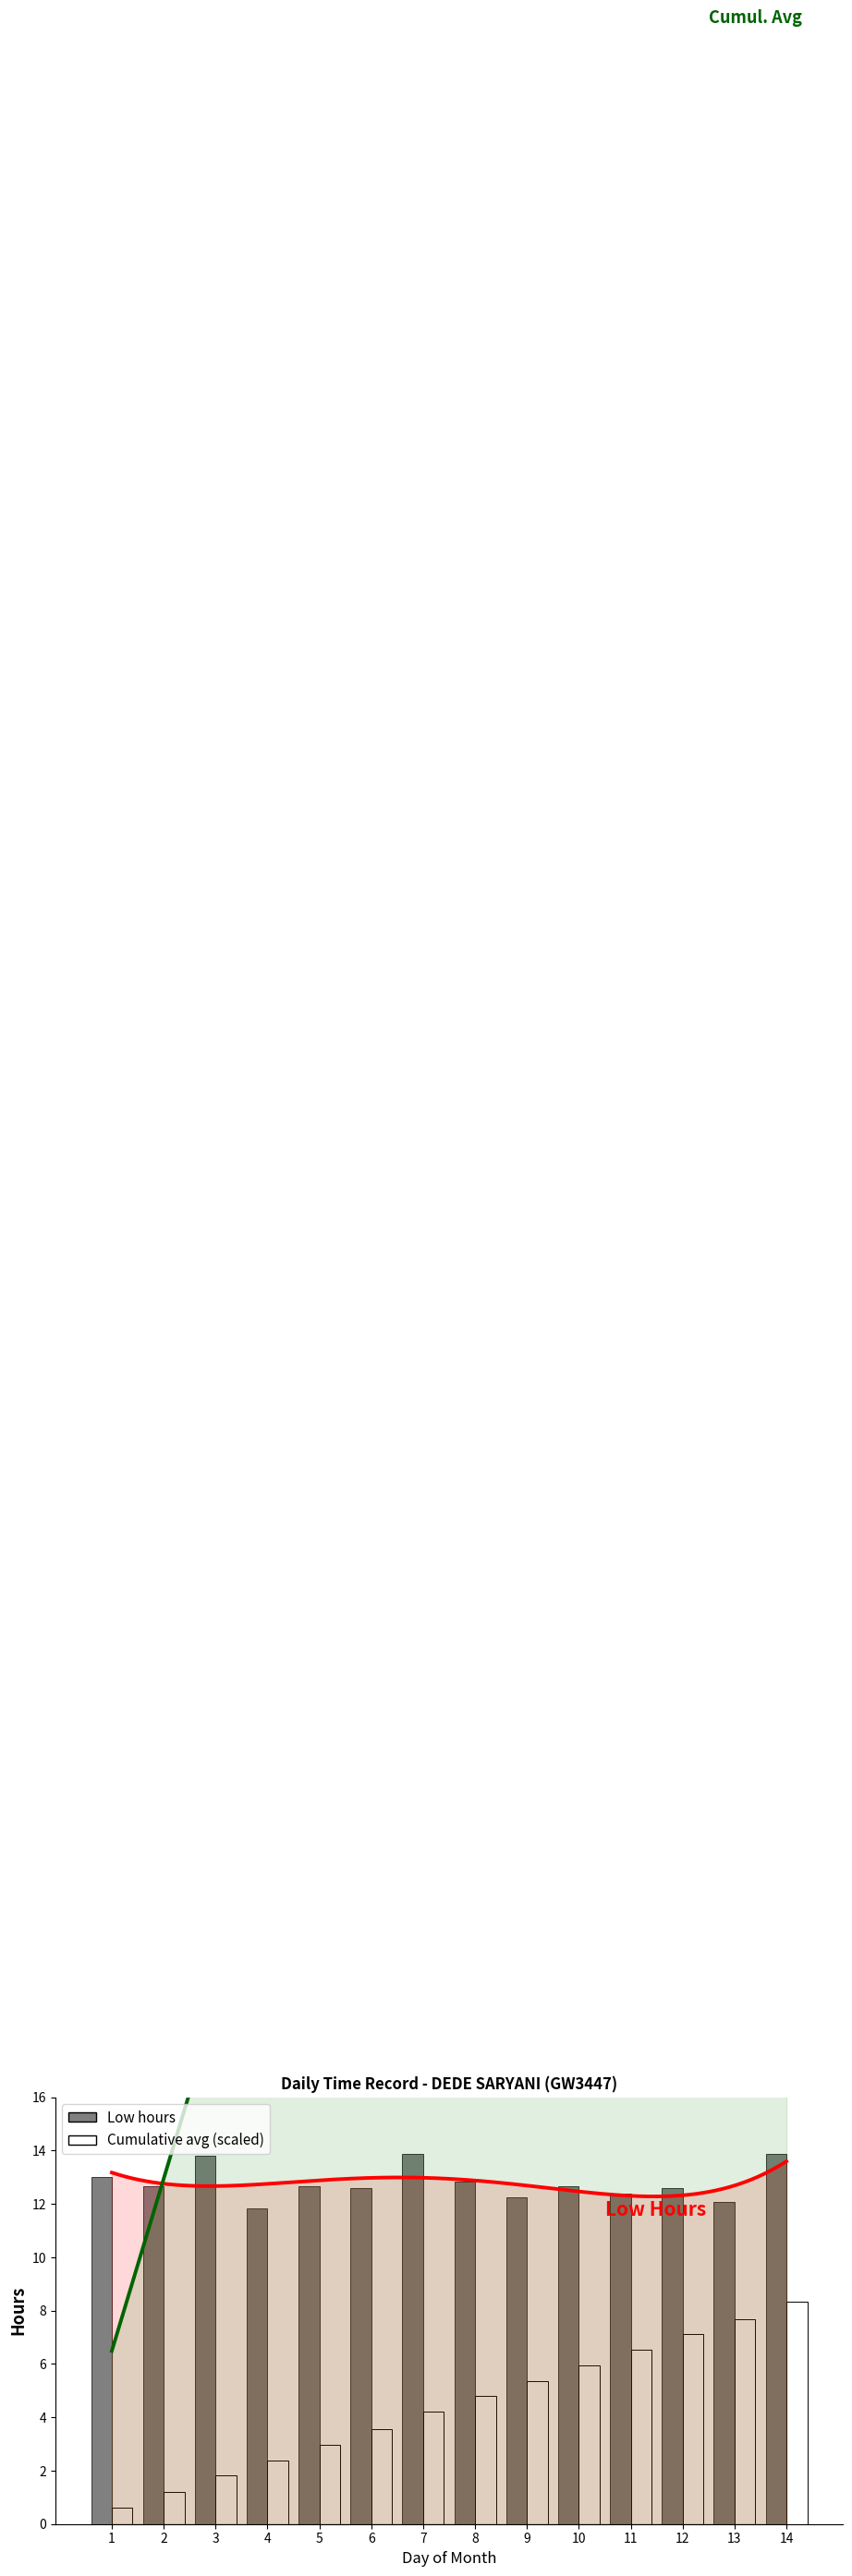

Reading left to right, list all the values displayed in this chart.

13.0	12.7	13.8	11.8	12.7	12.6	13.9	12.8	12.3	12.7	12.4	12.6	12.1	13.9